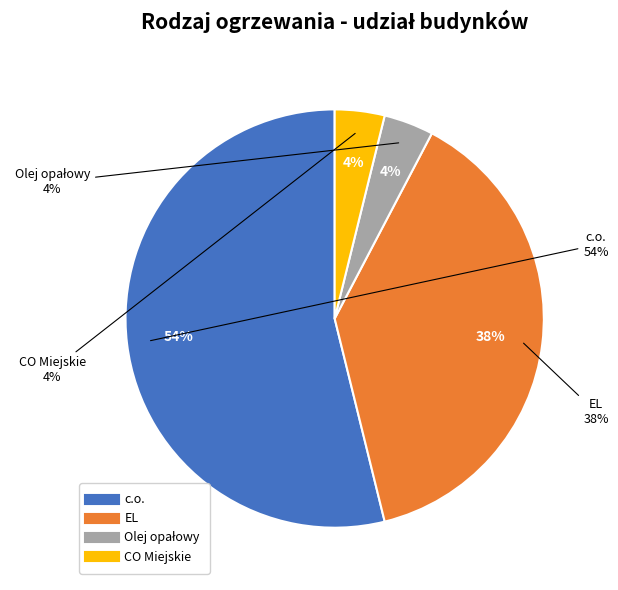

To the nearest percent, what is the average slice percentage?

25%